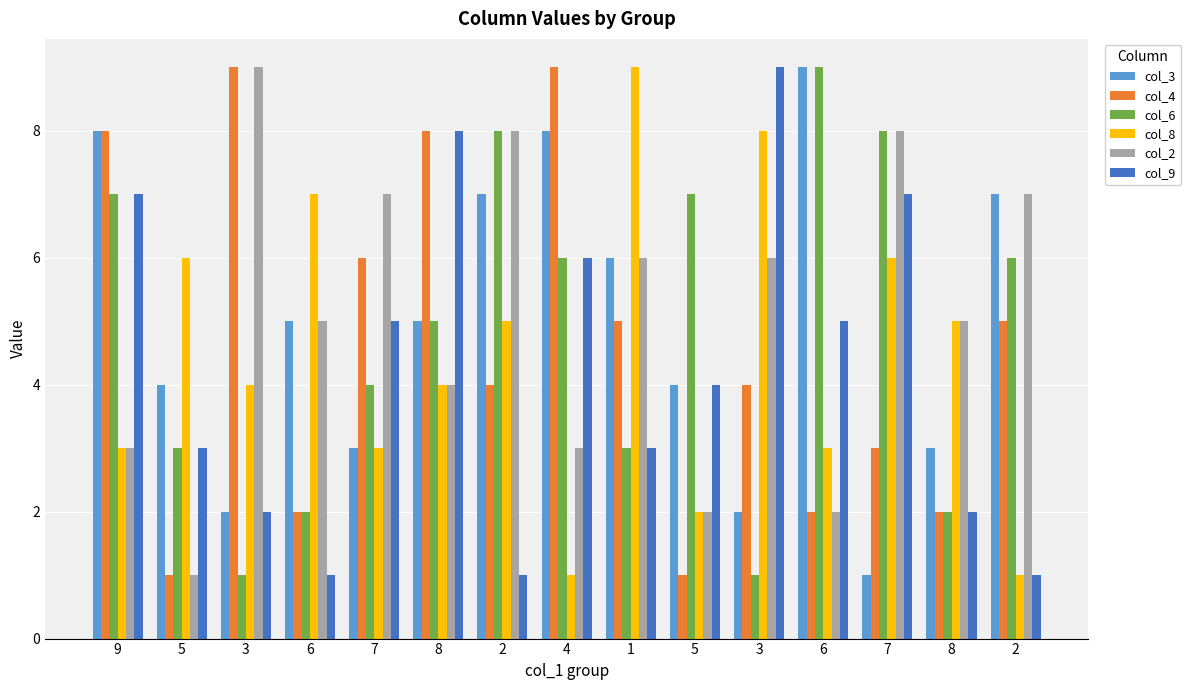

What are all the series names shown in the legend?

col_3, col_4, col_6, col_8, col_2, col_9